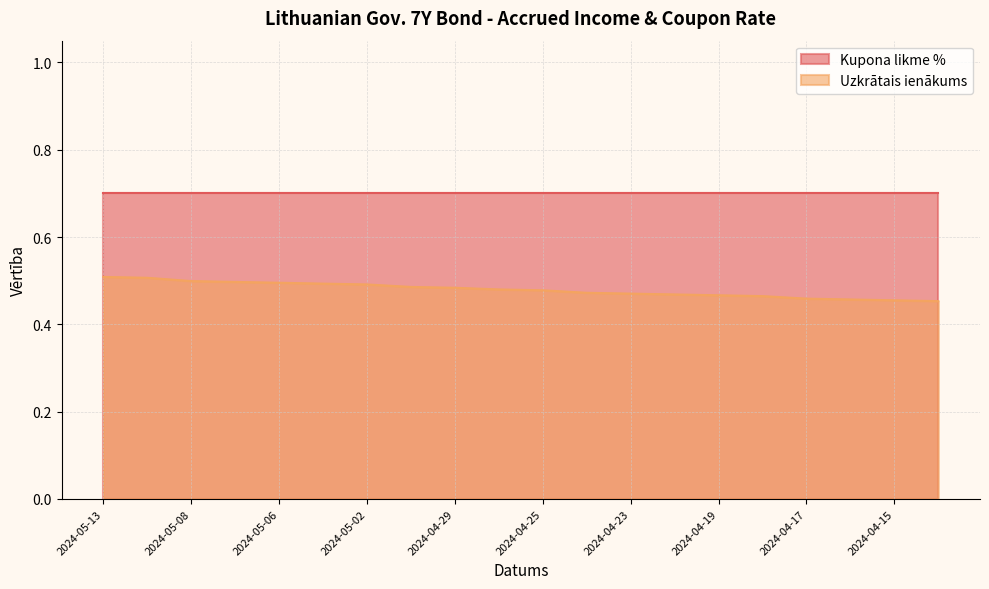

Which label corresponds to the largest value in the chart?

2024-05-13